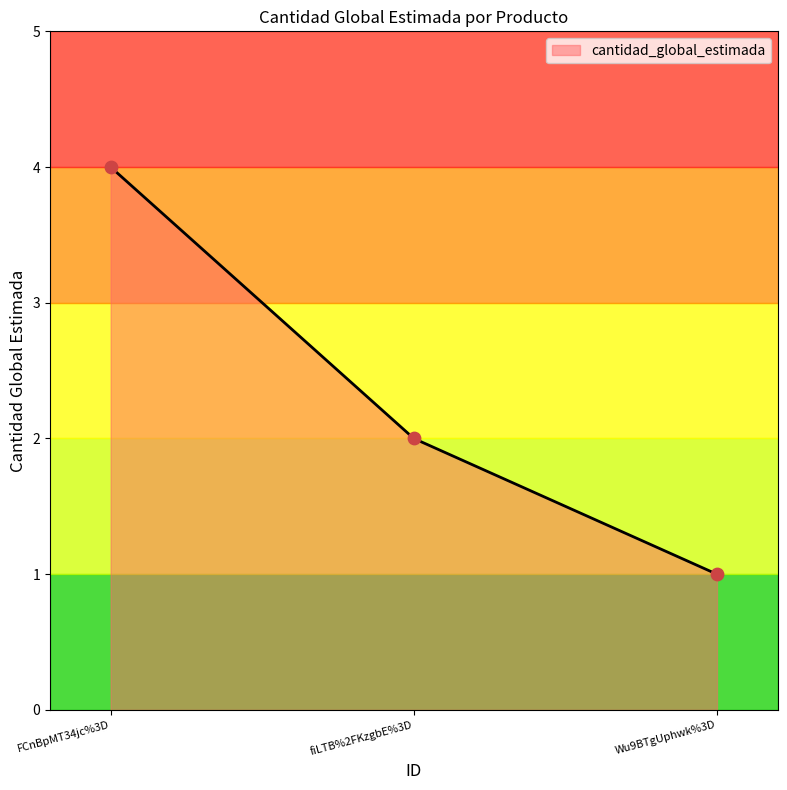

Between Wu9BTgUphwk%3D and FCnBpMT34jc%3D, which is larger?

FCnBpMT34jc%3D